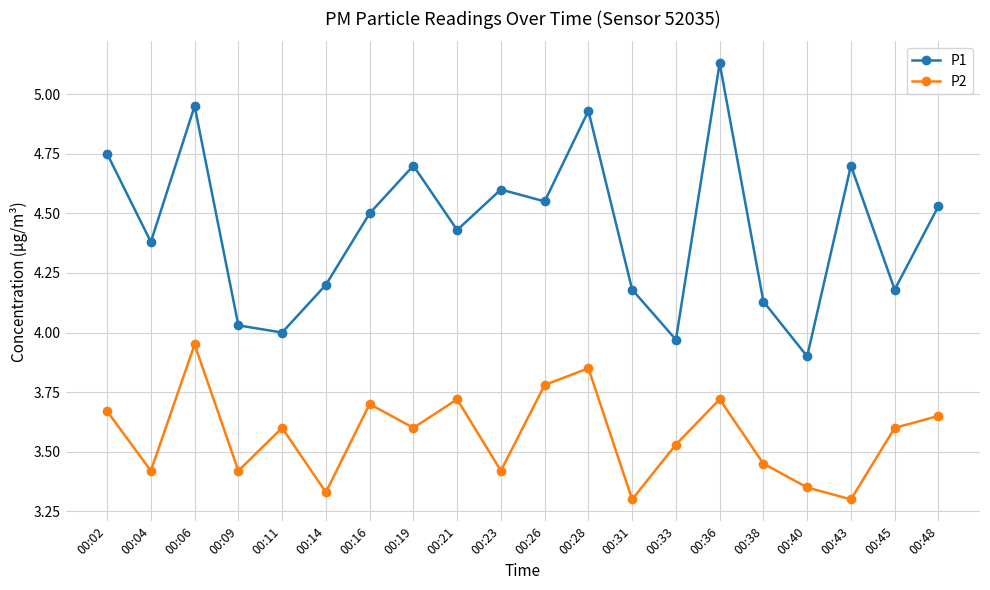

How many lines are shown in the chart?

2